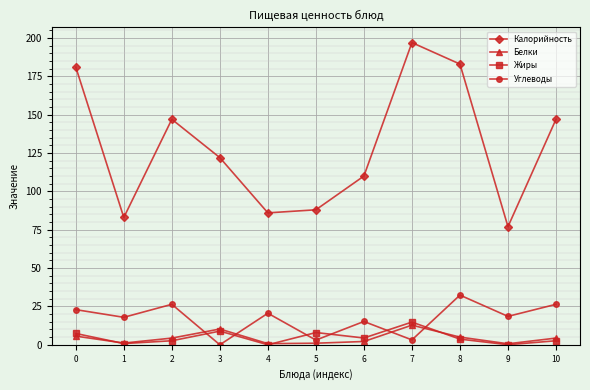

What is the greatest value displayed?

197.0